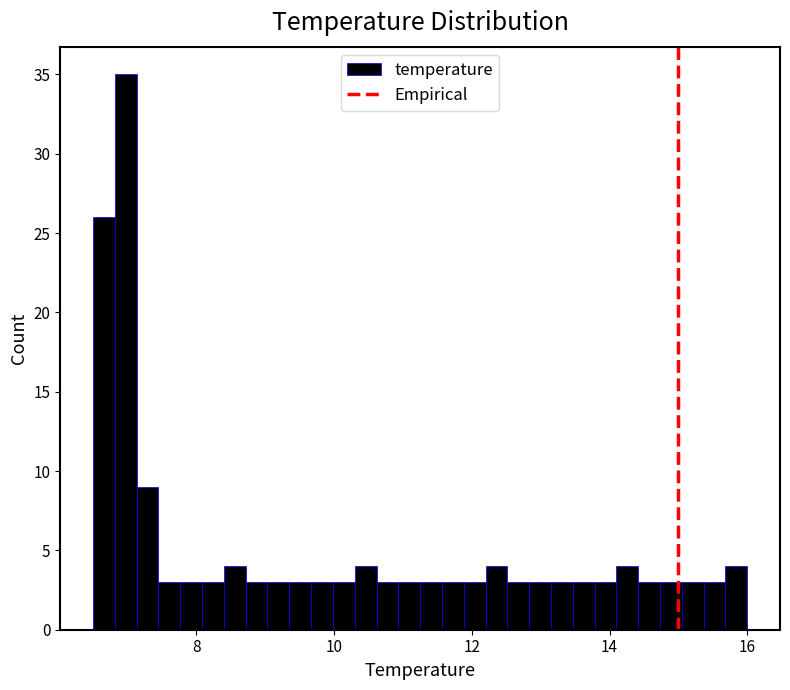

Around what value on the x-axis is the tallest bar? Give the approximate position of its centre, as read against the axis.

7.0